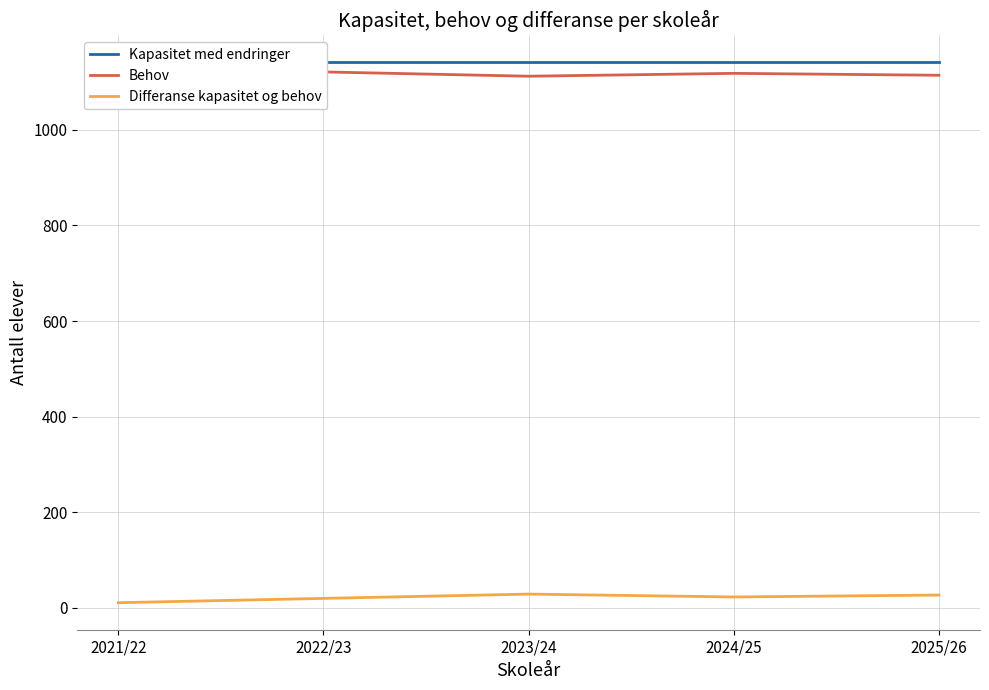

Which has a higher value, 2022/23 or 2021/22?

2022/23